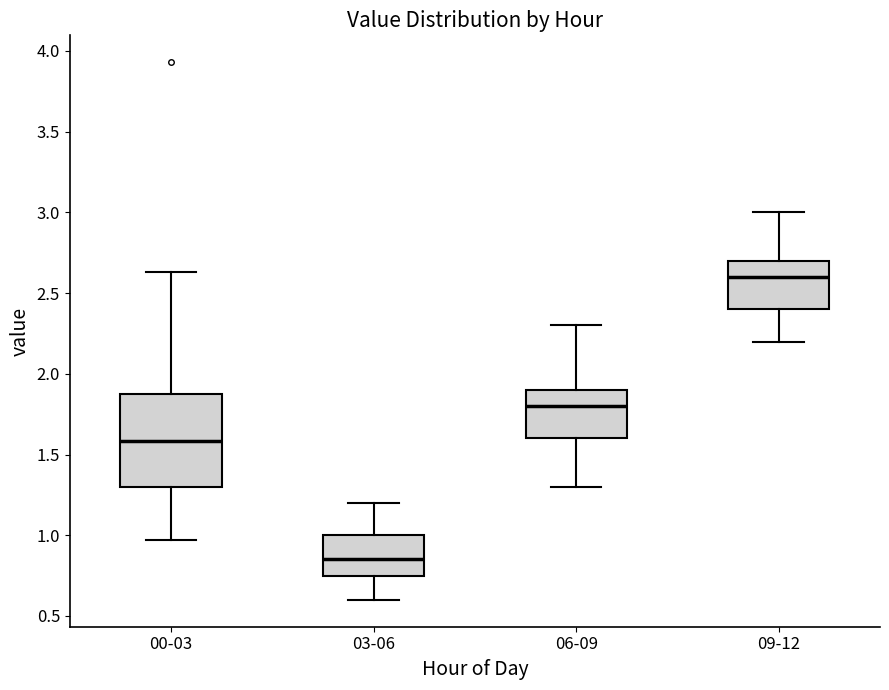

Reading left to right, read every box against the y-axis: the position of its median line, the range the box covers, and the ends of its whiskers. The values are not printed on the chart, so give them approximately, as read against the axis.

00-03: median 1.60, box 1.30 to 1.90, whiskers 0.95 to 2.65
03-06: median 0.85, box 0.75 to 1.00, whiskers 0.60 to 1.20
06-09: median 1.80, box 1.60 to 1.90, whiskers 1.30 to 2.30
09-12: median 2.60, box 2.40 to 2.70, whiskers 2.20 to 3.00